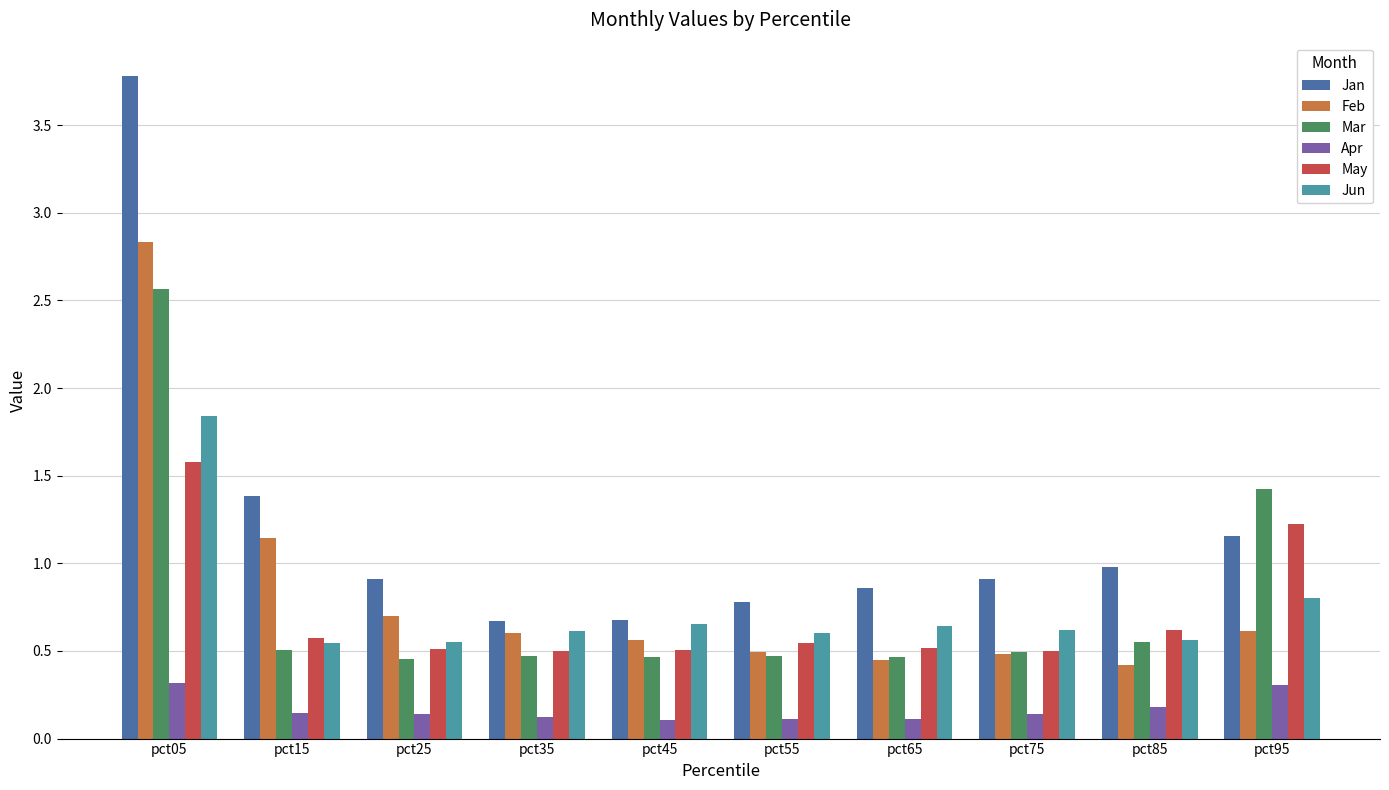

Which category has the highest value in the Jun series?

pct05